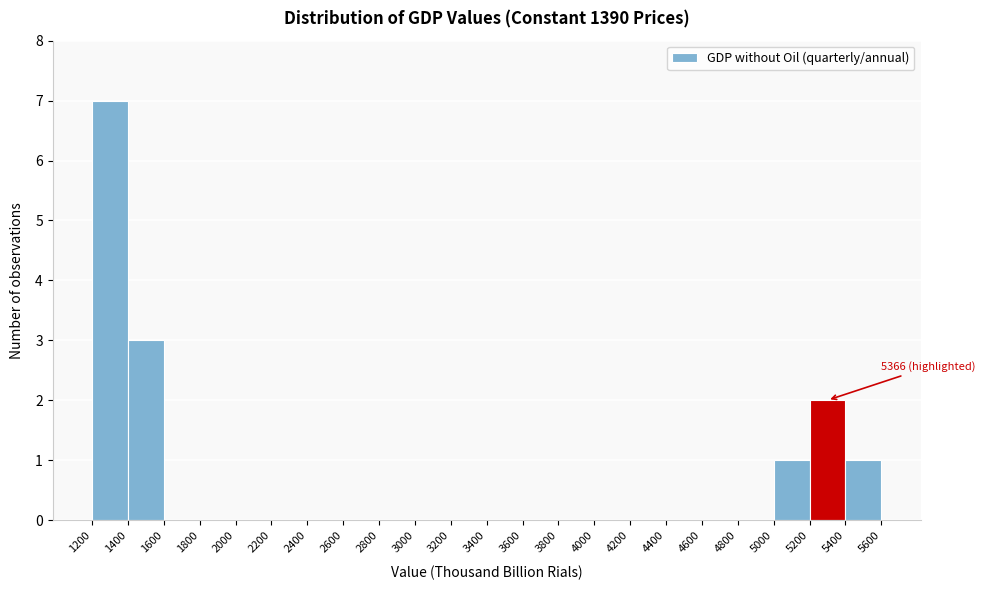

Which range on the x-axis has the tallest bar?

1200 to 1400